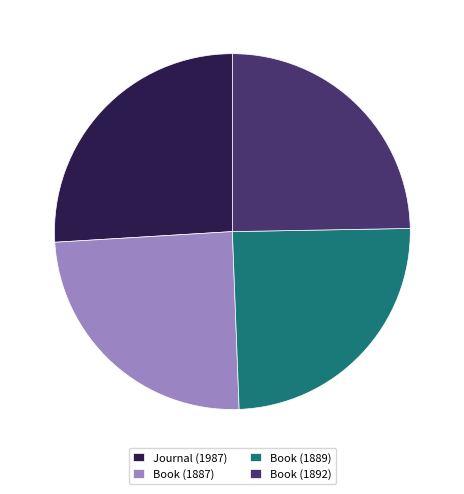

Is the sum of Book (1889) and Book (1892) greater than half?

No